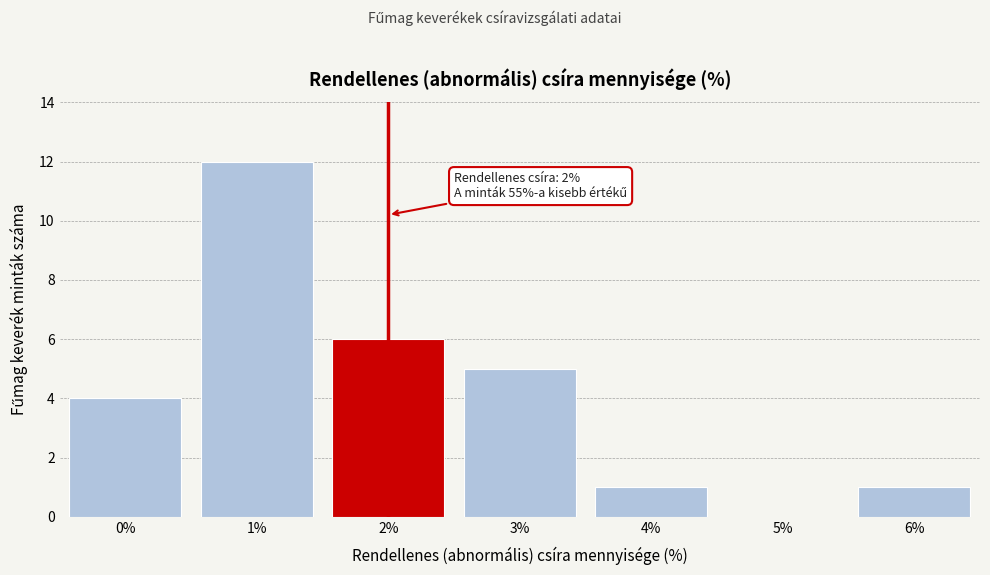

Reading left to right, what are all the values shown in this chart?

0%=4	1%=12	2%=6	3%=5	4%=1	5%=0	6%=1